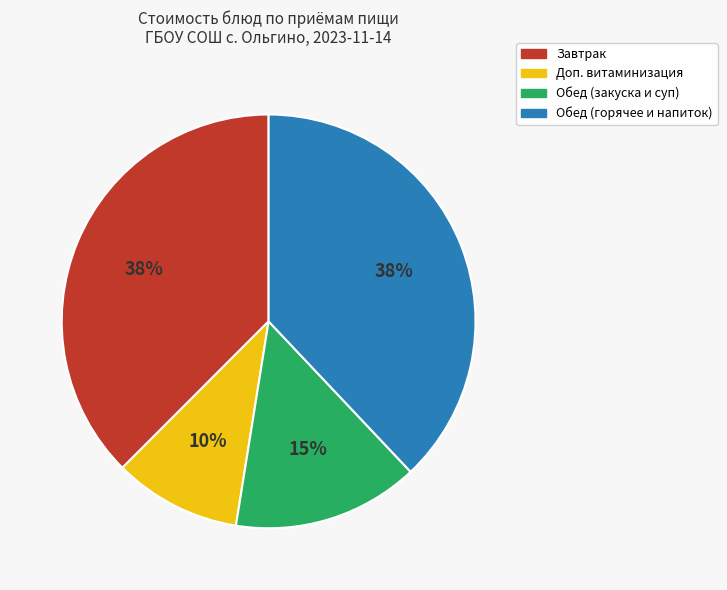

Count the number of slices in the pie.

4